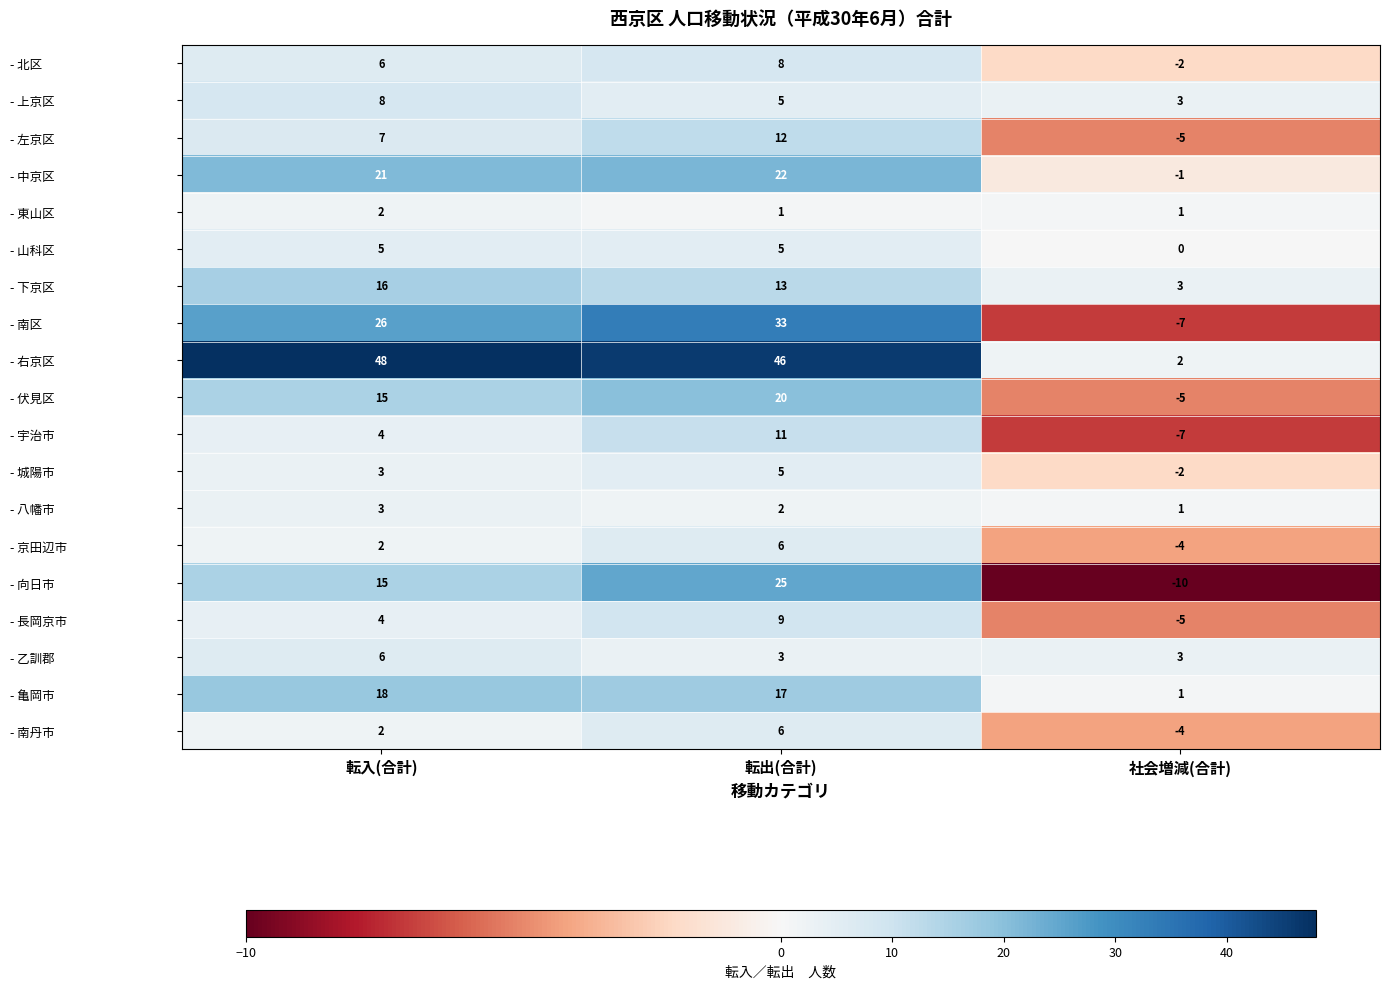

How many data points does each series have?

3